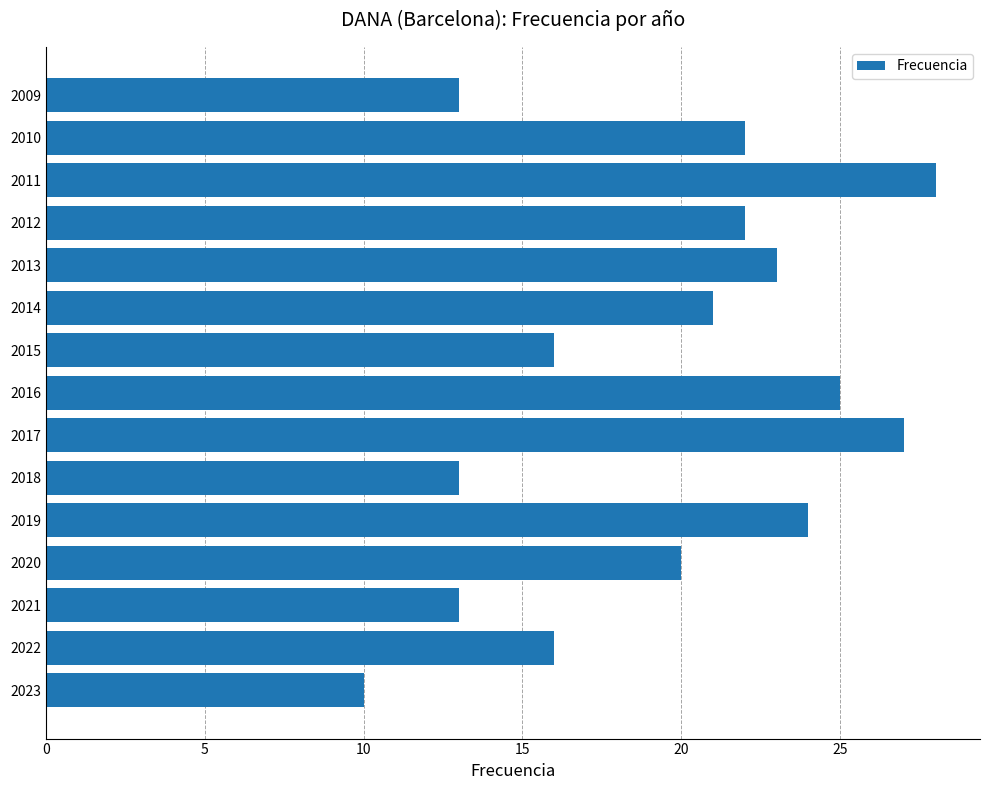

At which label is the value closest to 19?

2020